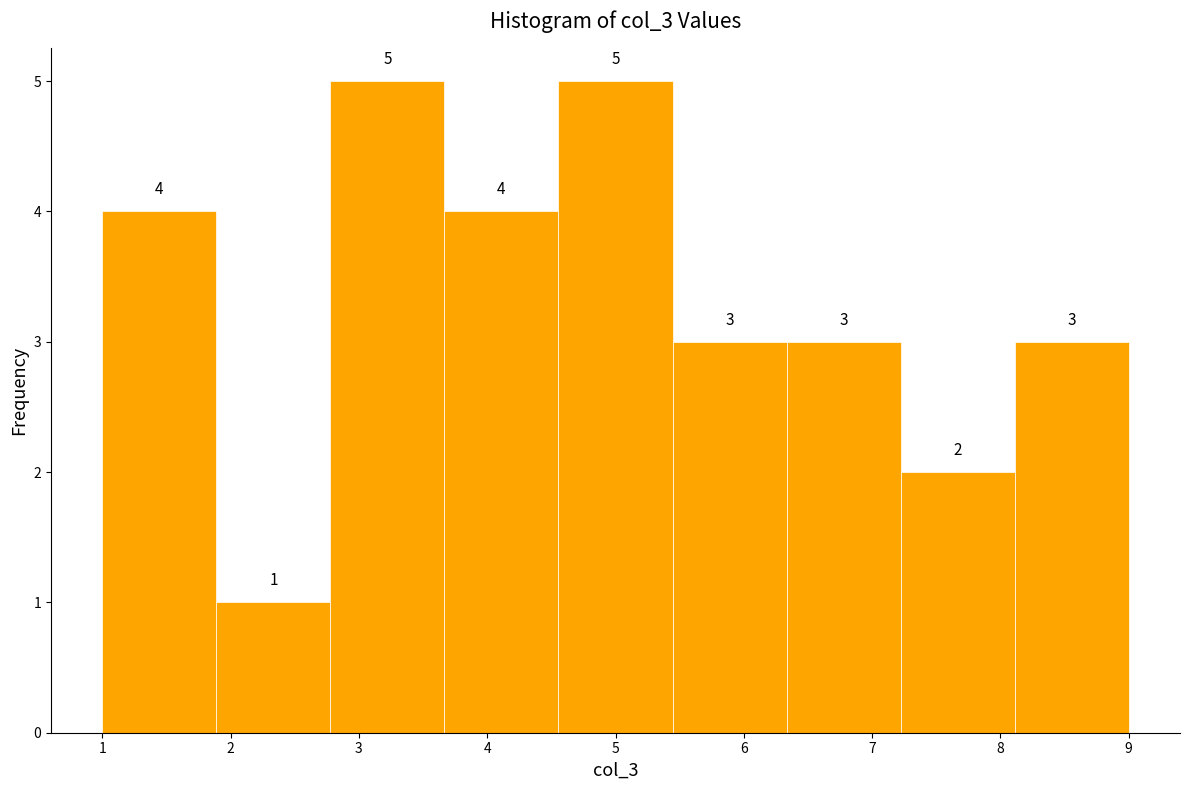

How tall is the bar that spans 8.1 to 9.0 on the x-axis? The bar edges are not printed on the chart, so give them approximately, as read against the axis.

3